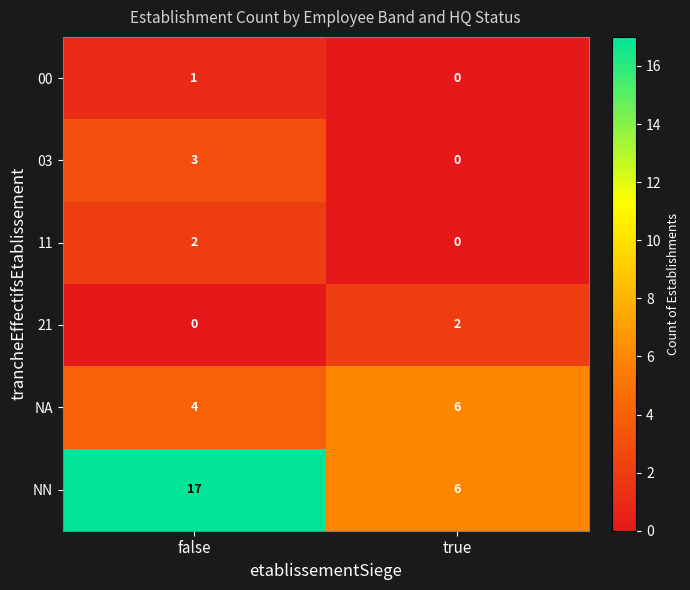

Rank the categories by NN value from highest to lowest.

false, true